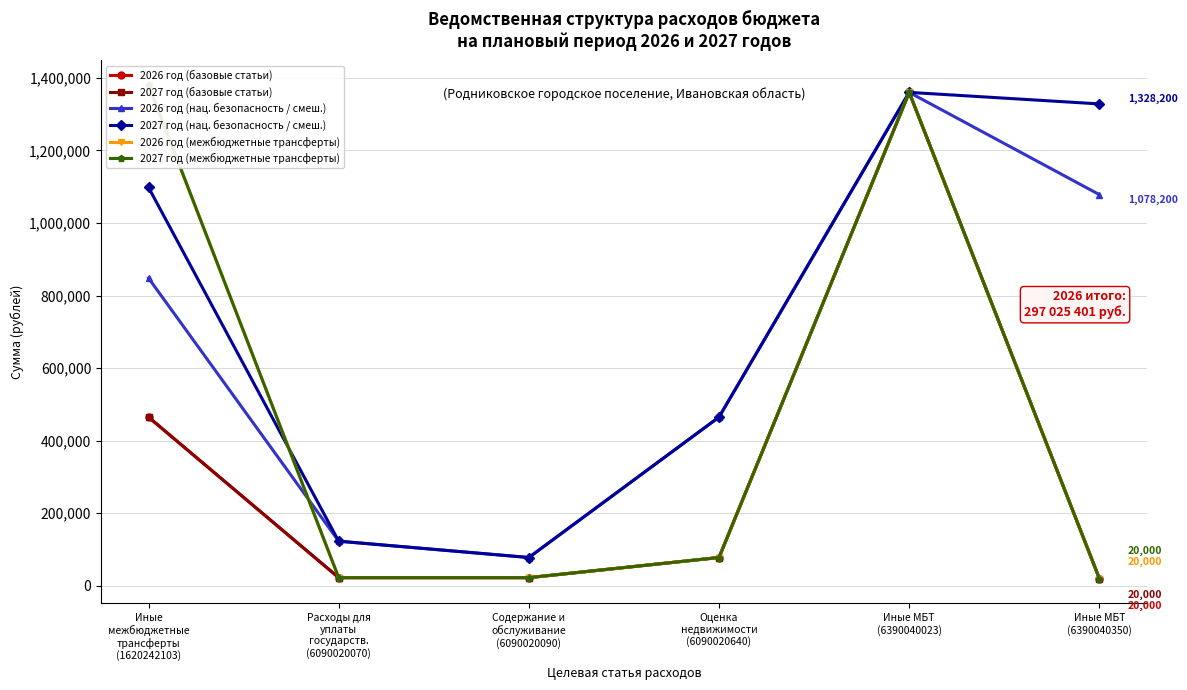

Which series has the widest spread of values?

2026 год (межбюджетные трансферты)